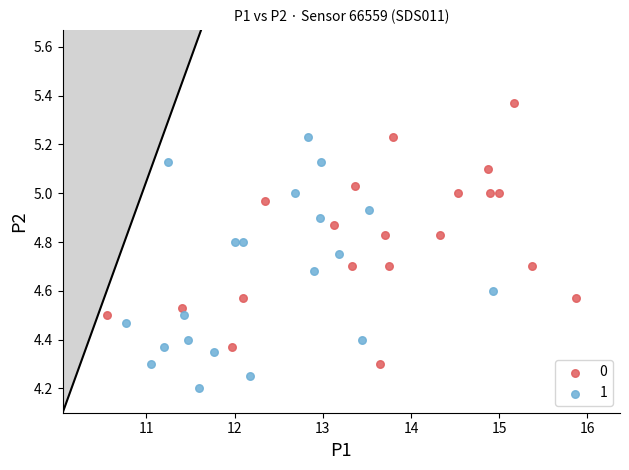

Which series contains the highest Y value?

0